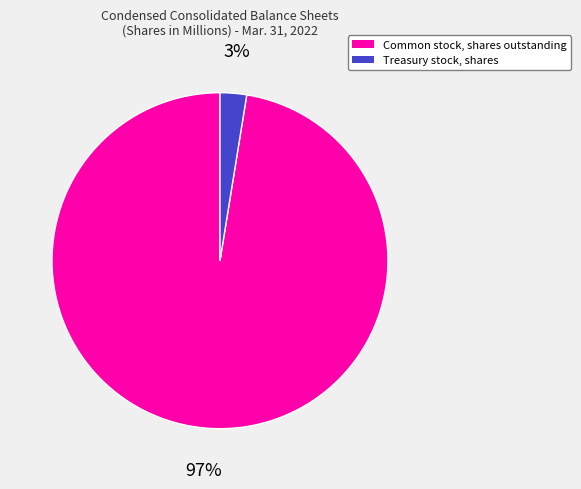

The Treasury stock, shares slice represents 3% of the pie. True or false?

True